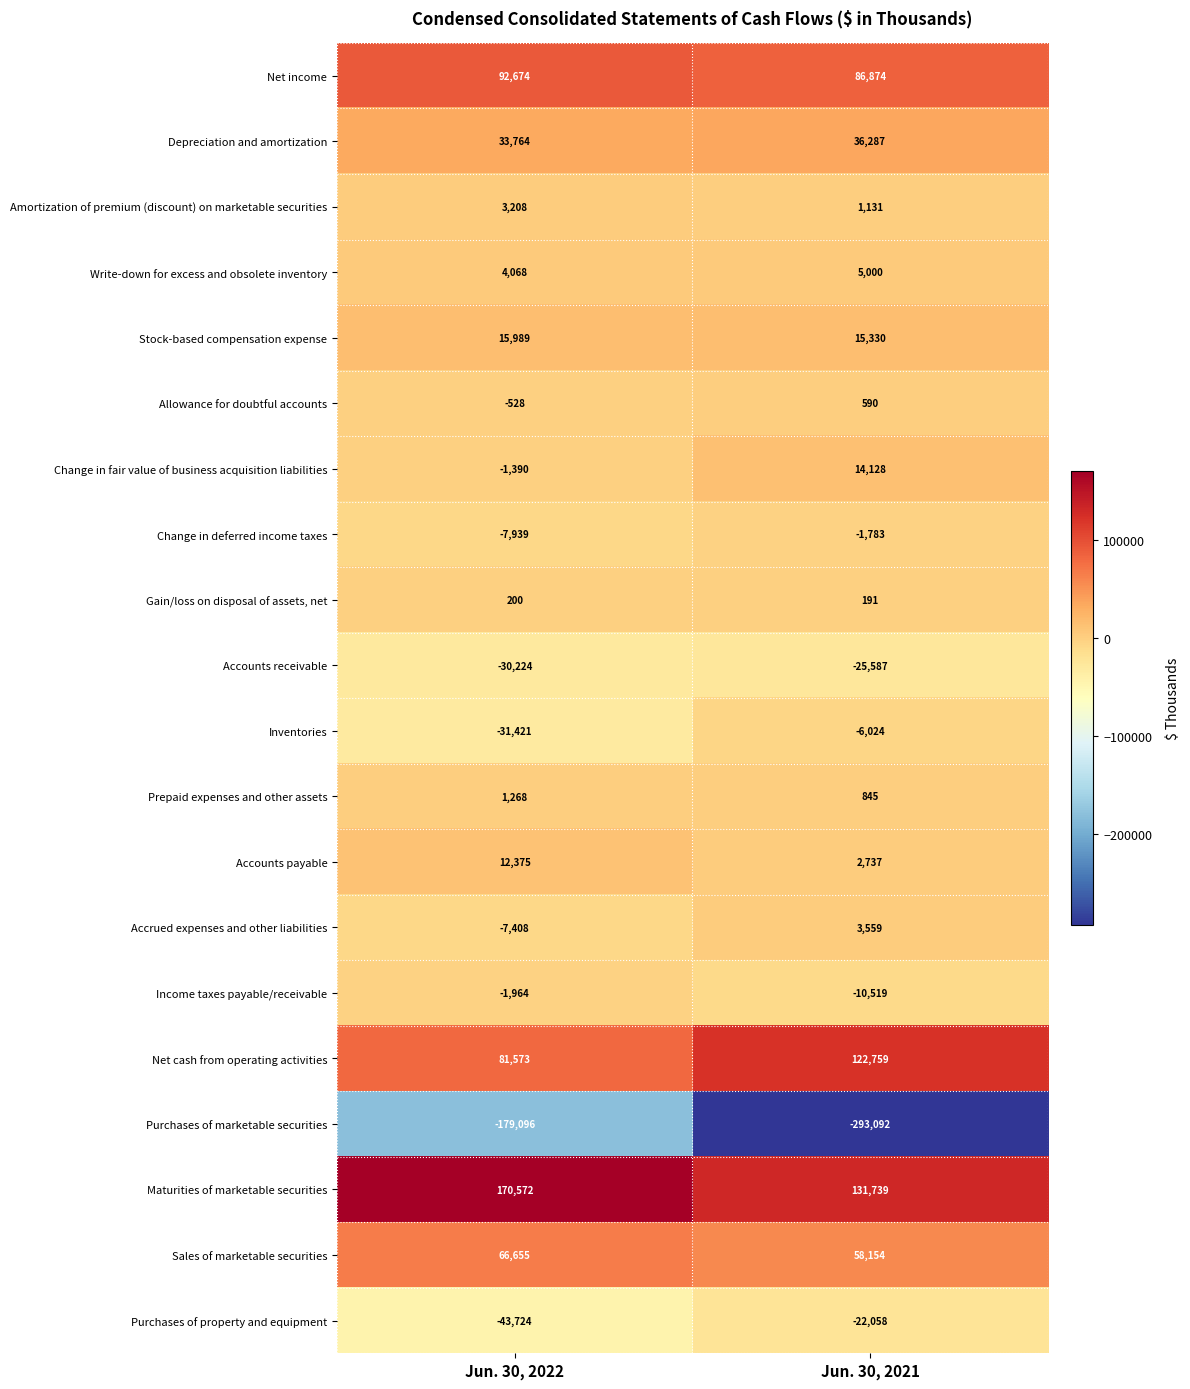

At Jun. 30, 2022, list the series in order from largest to smallest.

Maturities of marketable securities, Net income, Net cash from operating activities, Sales of marketable securities, Depreciation and amortization, Stock-based compensation expense, Accounts payable, Write-down for excess and obsolete inventory, Amortization of premium (discount) on marketable securities, Prepaid expenses and other assets, Gain/loss on disposal of assets, net, Allowance for doubtful accounts, Change in fair value of business acquisition liabilities, Income taxes payable/receivable, Accrued expenses and other liabilities, Change in deferred income taxes, Accounts receivable, Inventories, Purchases of property and equipment, Purchases of marketable securities